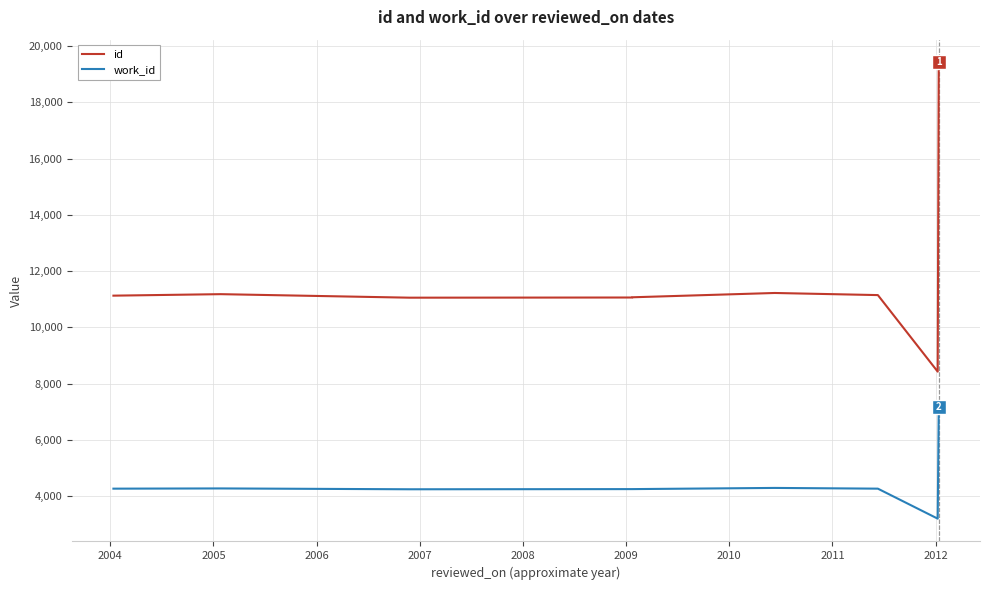

List the series in order of their overall mean, highest first.

id, work_id